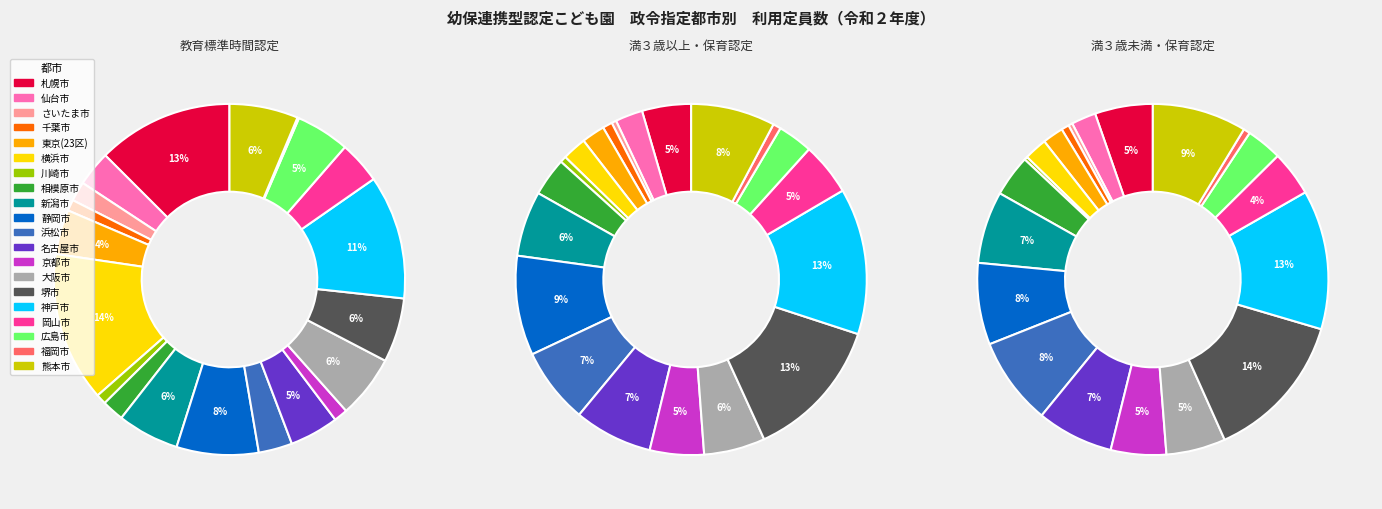

At さいたま市, list the series in order from smallest to largest.

満３歳未満・保育認定, 満３歳以上・保育認定, 教育標準時間認定